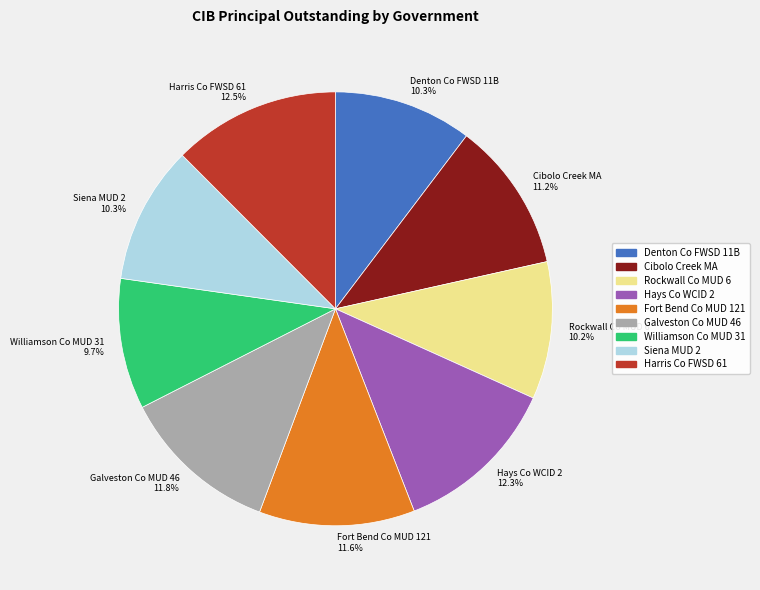

To the nearest percent, what is the average slice percentage?

11%